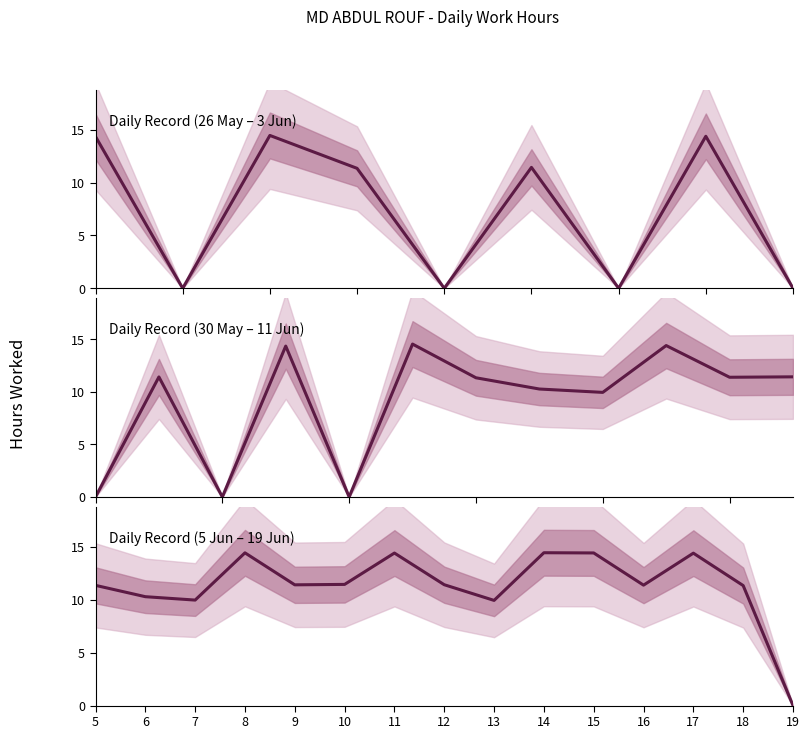

Does the chart display data point markers on the line(s)?

No